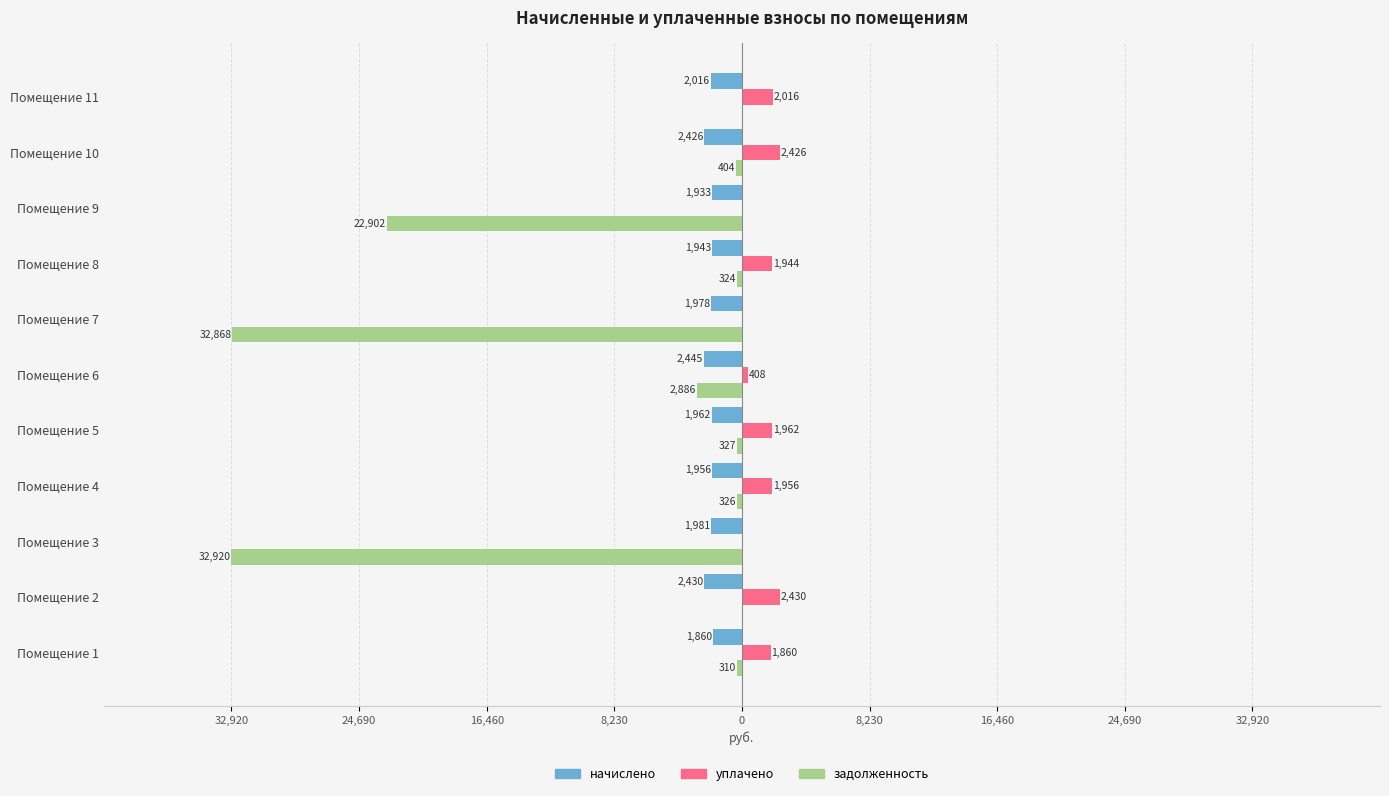

What are all the series names shown in the legend?

начислено, уплачено, задолженность